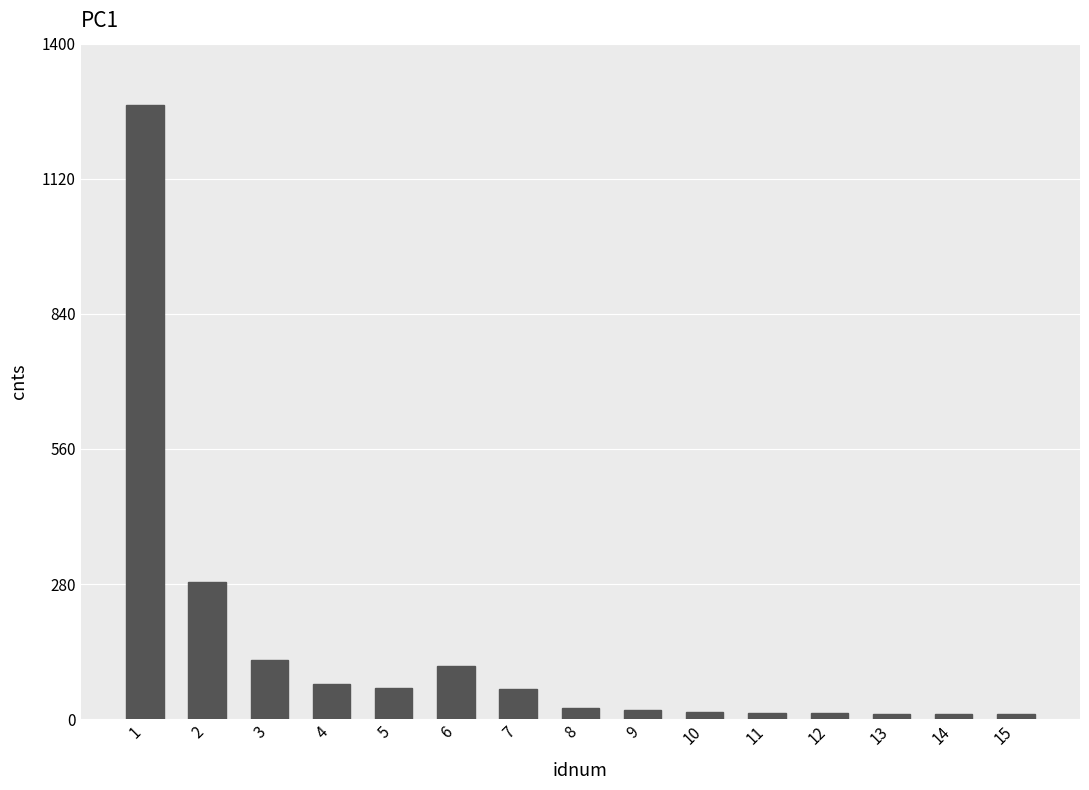

Approximately how many times larger is the value at 4 compared to 7?

1.2